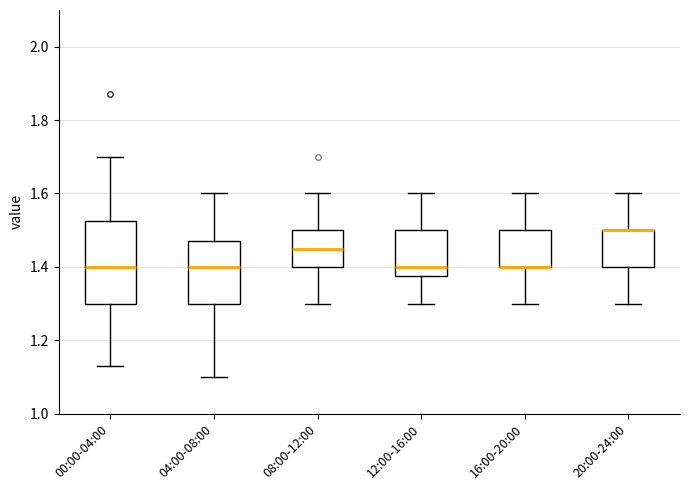

Reading left to right, read every box against the y-axis: the position of its median line, the range the box covers, and the ends of its whiskers. The values are not printed on the chart, so give them approximately, as read against the axis.

00:00-04:00: median 1.40, box 1.30 to 1.52, whiskers 1.14 to 1.70
04:00-08:00: median 1.40, box 1.30 to 1.48, whiskers 1.10 to 1.60
08:00-12:00: median 1.46, box 1.40 to 1.50, whiskers 1.30 to 1.60
12:00-16:00: median 1.40, box 1.38 to 1.50, whiskers 1.30 to 1.60
16:00-20:00: median 1.40 (drawn on the box's lower edge), box 1.40 to 1.50, whiskers 1.30 to 1.60
20:00-24:00: median 1.50 (drawn on the box's upper edge), box 1.40 to 1.50, whiskers 1.30 to 1.60